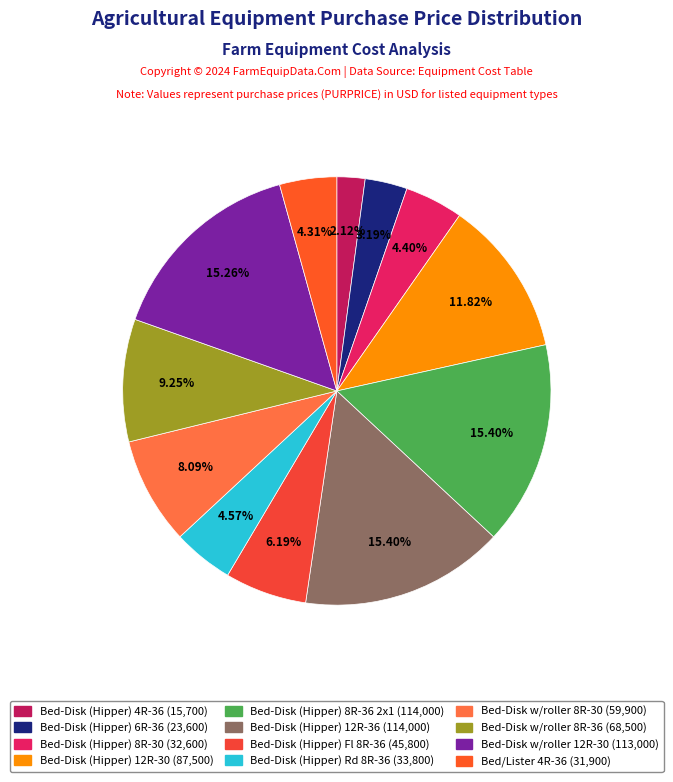

Do Bed-Disk (Hipper) 4R-36 and Bed-Disk (Hipper) 12R-36 together represent more than half of the pie?

No